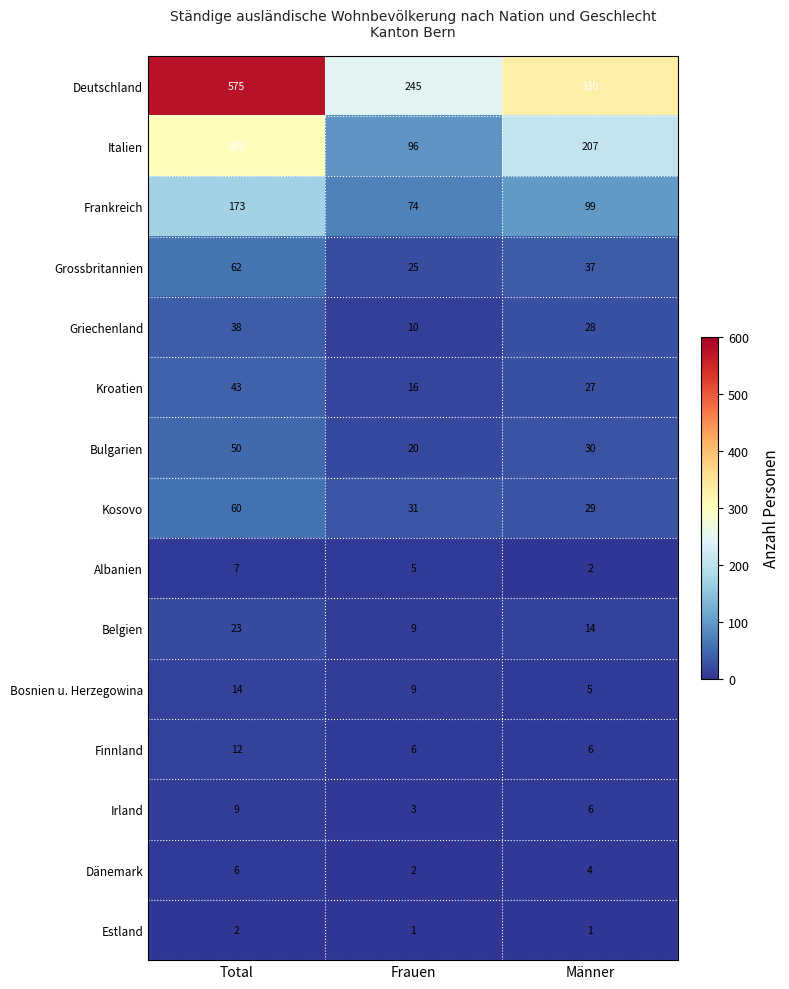

Which series has the widest spread of values?

Deutschland